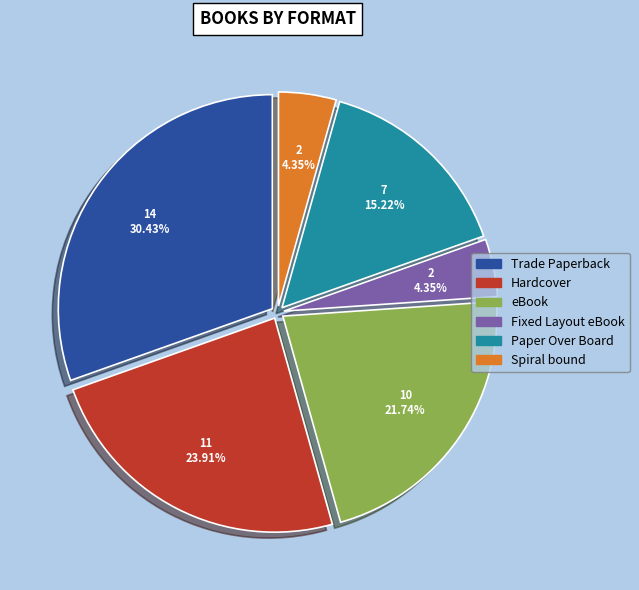

Between Hardcover and Paper Over Board, which is larger?

Hardcover